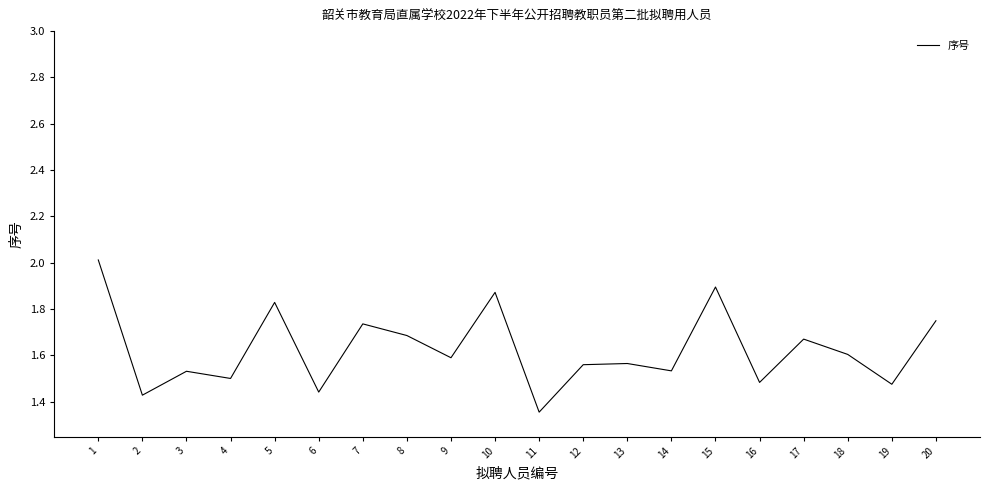

The value at 20 is 2.9. True or false?

False